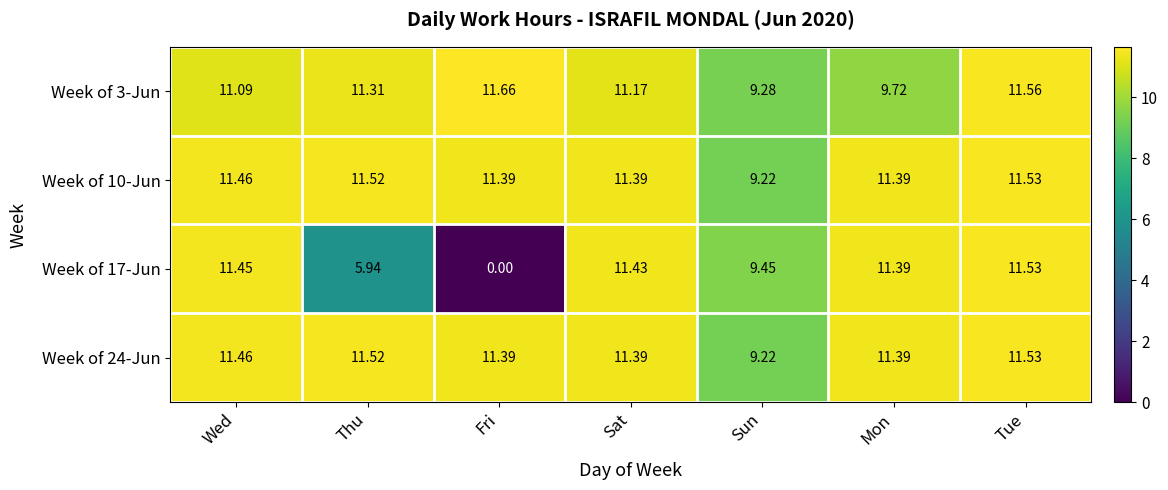

What is the spread (max minus min) of values at Sun?

0.2